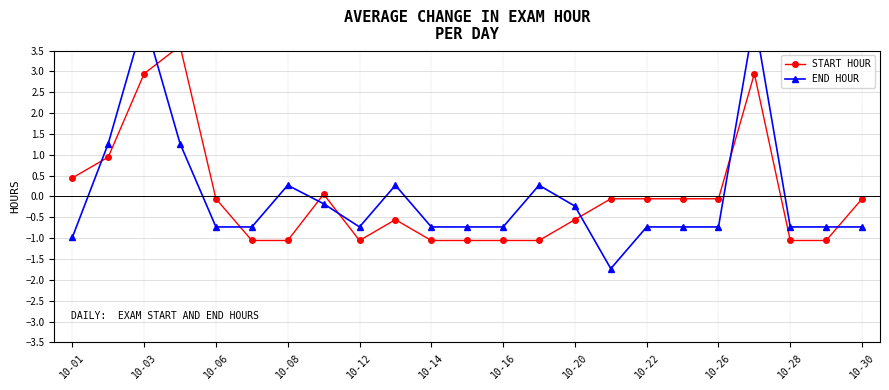

What is the difference between the maximum and minimum values in the START HOUR series?

4.7